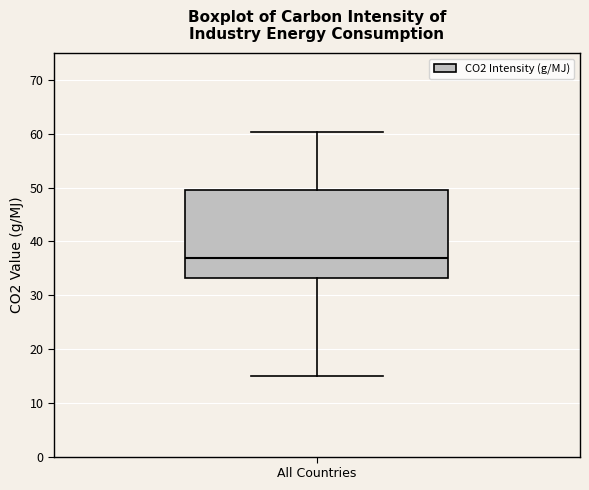

Where does the upper whisker of the box for All Countries end on the y-axis? The values are not printed on the chart, so give them approximately, as read against the axis.

60